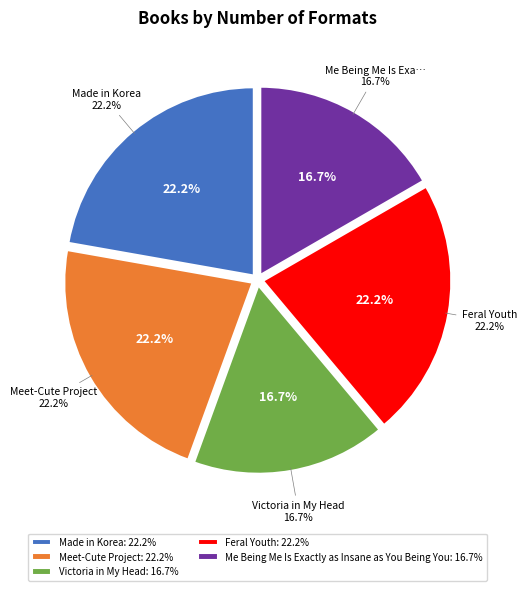

To the nearest percent, what portion does Made in Korea represent?

22%